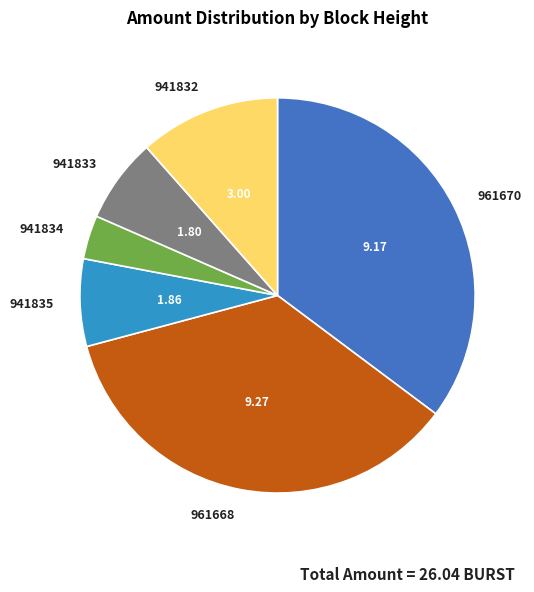

Do 941832 and 941833 together represent more than half of the pie?

No